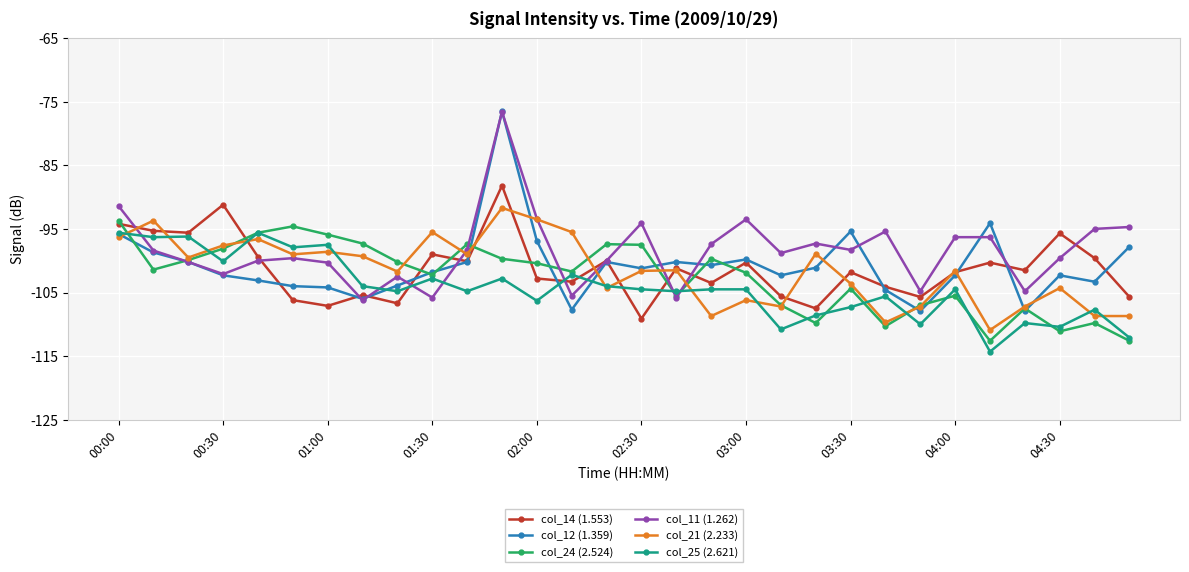

What is the minimum value for col_14 (1.553)?

-109.1